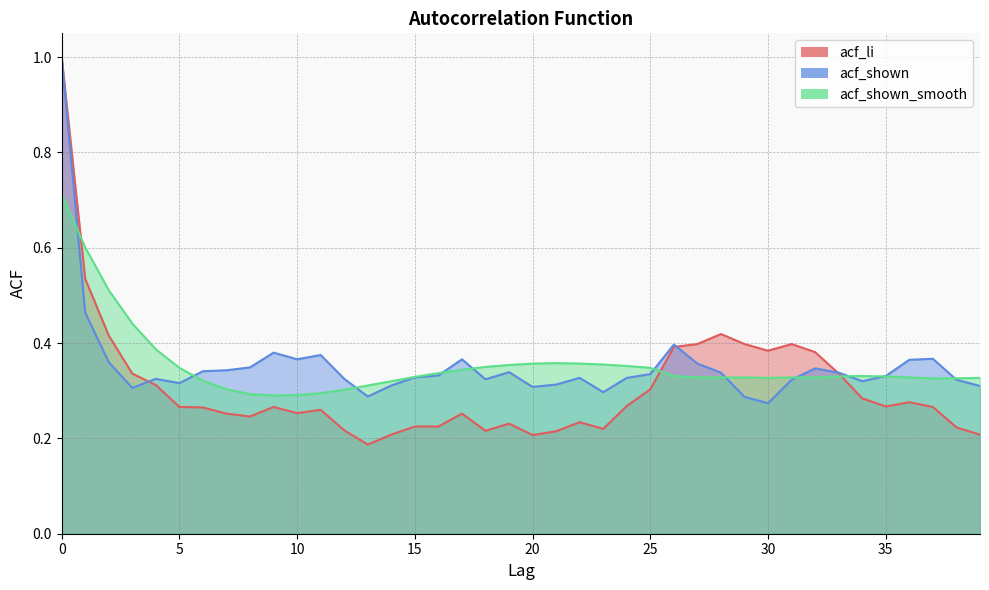

How many intersections are there between acf_shown_smooth and acf_li?

3